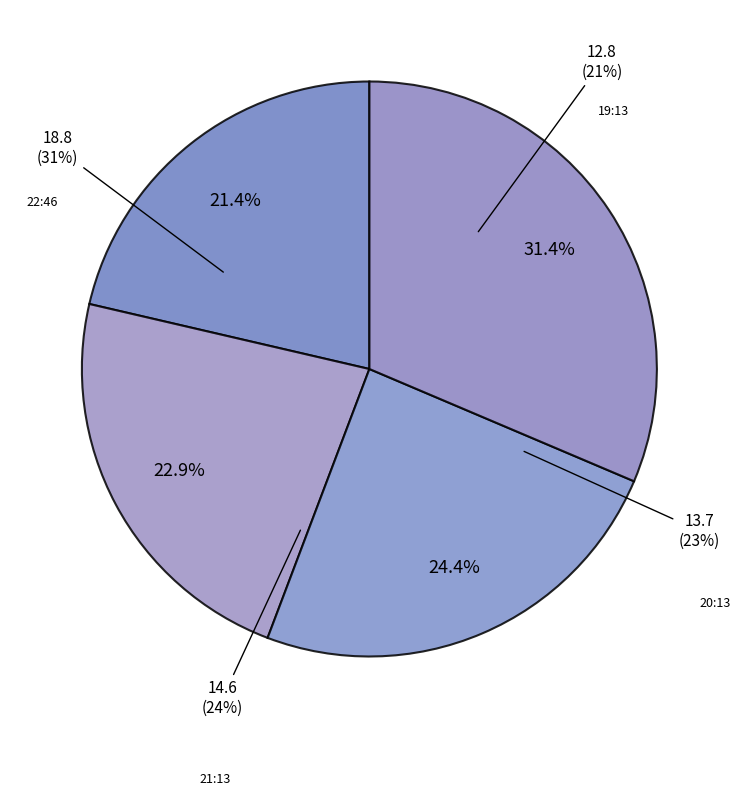

Is the sum of 2022-09-25T20:13:20.915Z and 2022-09-25T22:46:37.861Z greater than half?

Yes